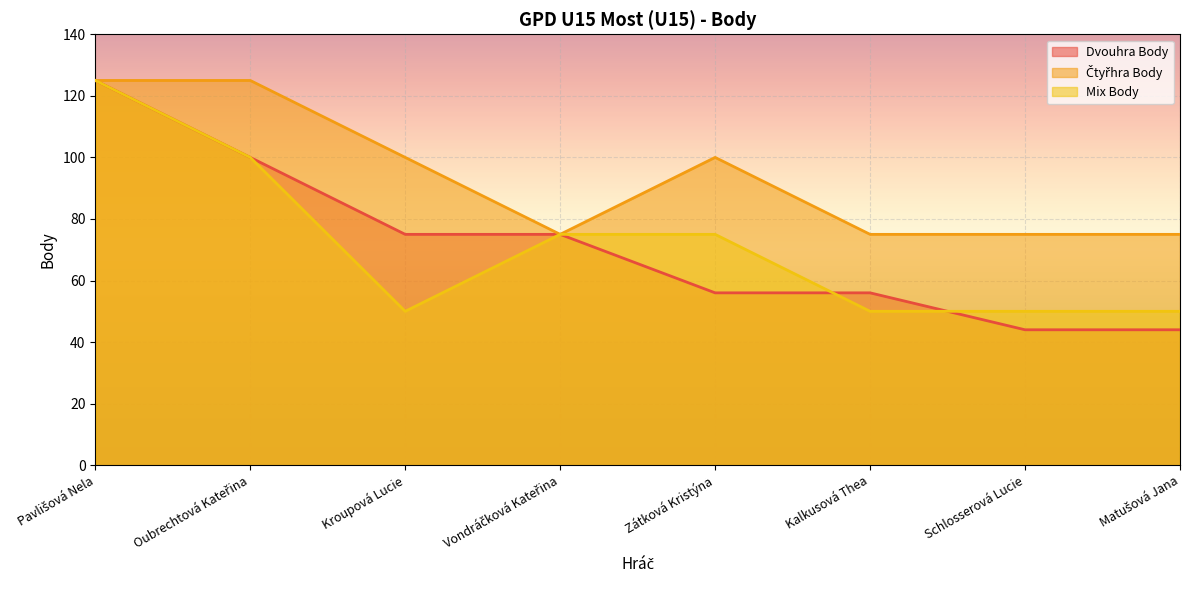

True or false: Dvouhra Body has a value of 16 at Zátková Kristýna.

False